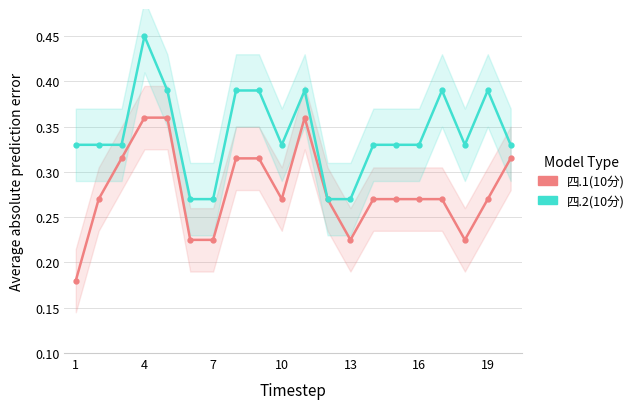

How many lines are shown in the chart?

2